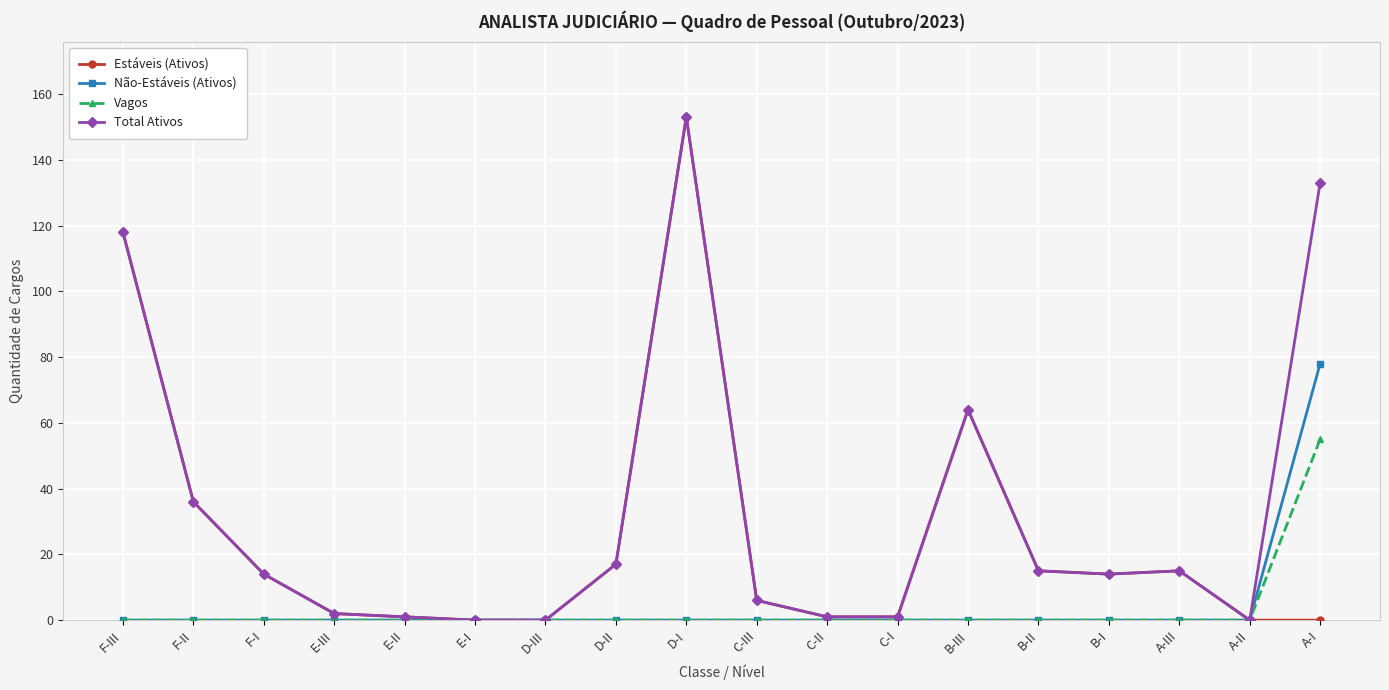

At which category is the sum across all series the highest?

D-I